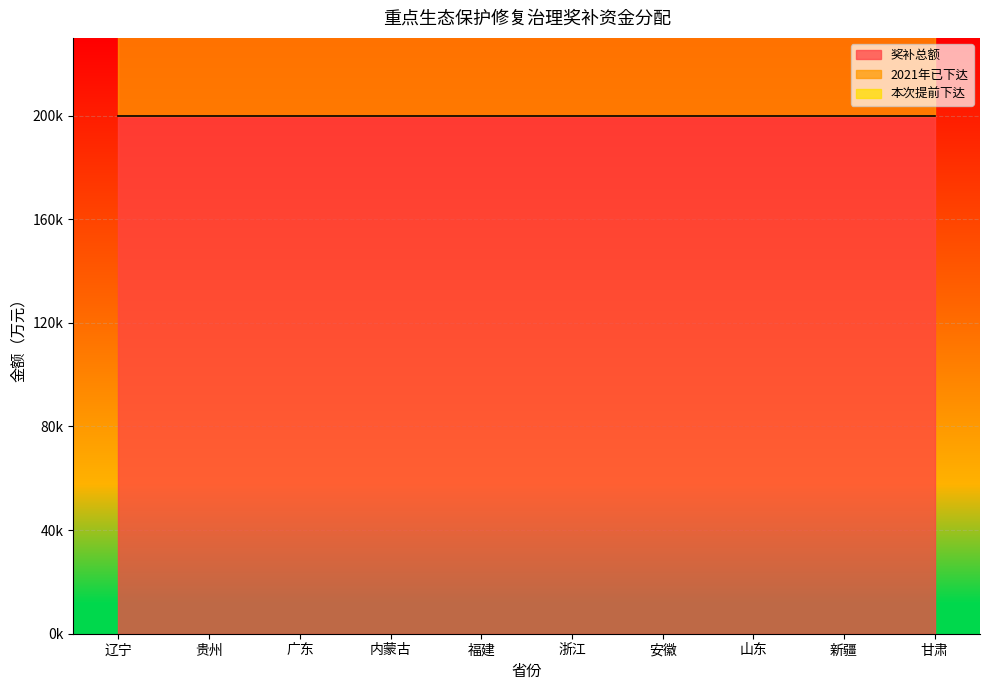

Is the value of 奖补总额 at 安徽 greater than the value of 本次提前下达 at 新疆?

Yes